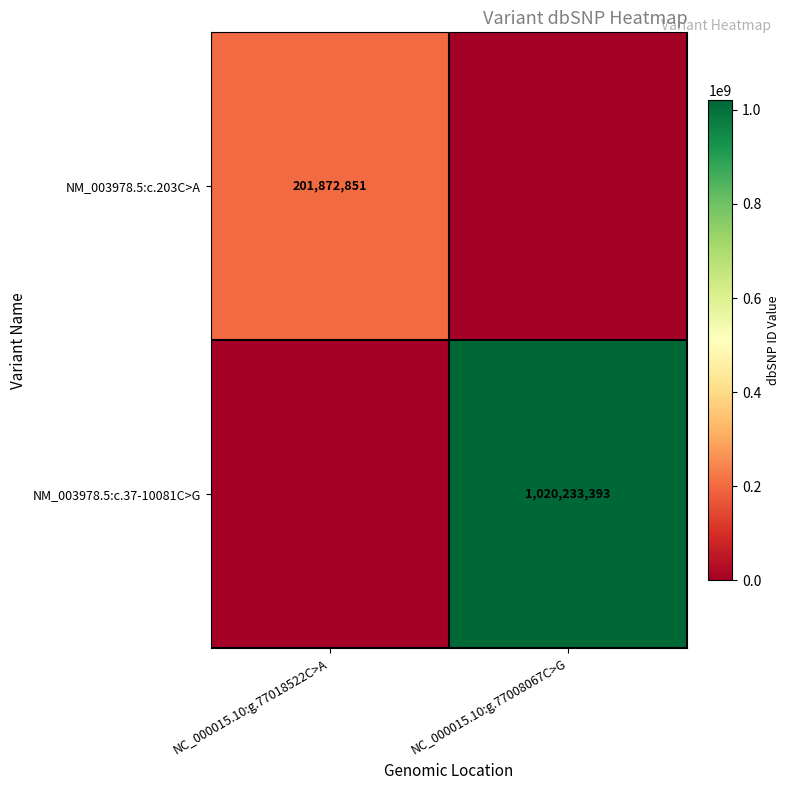

Between NC_000015.10:g.77008067C>G and NC_000015.10:g.77018522C>A, which is larger?

NC_000015.10:g.77018522C>A